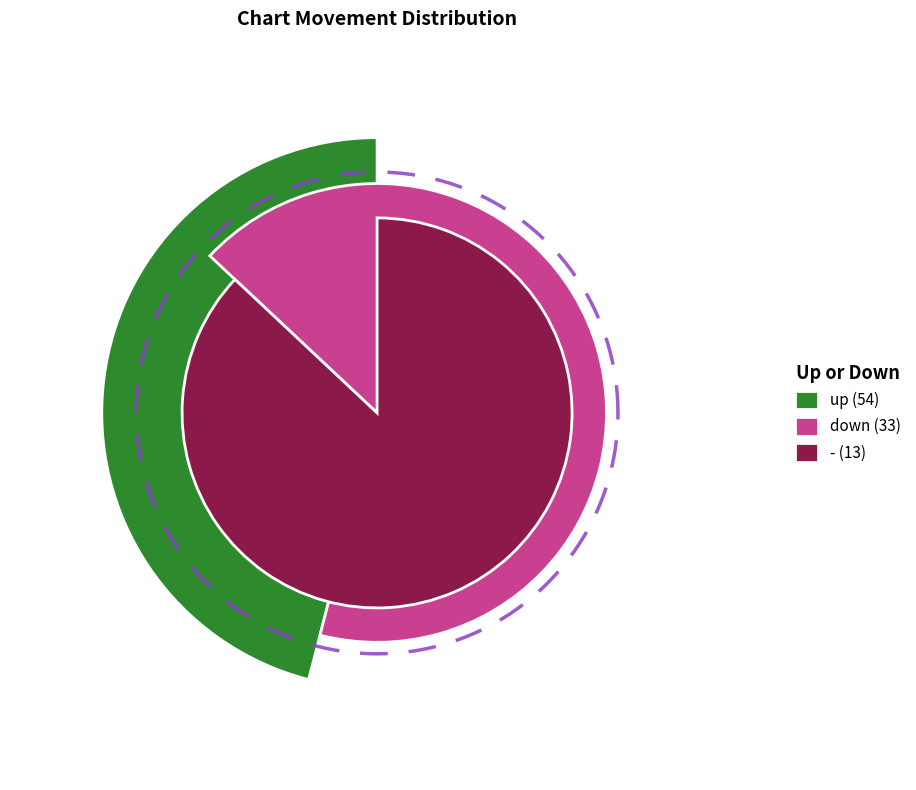

To the nearest percent, what is the difference between the largest and smallest slice percentages?

41%